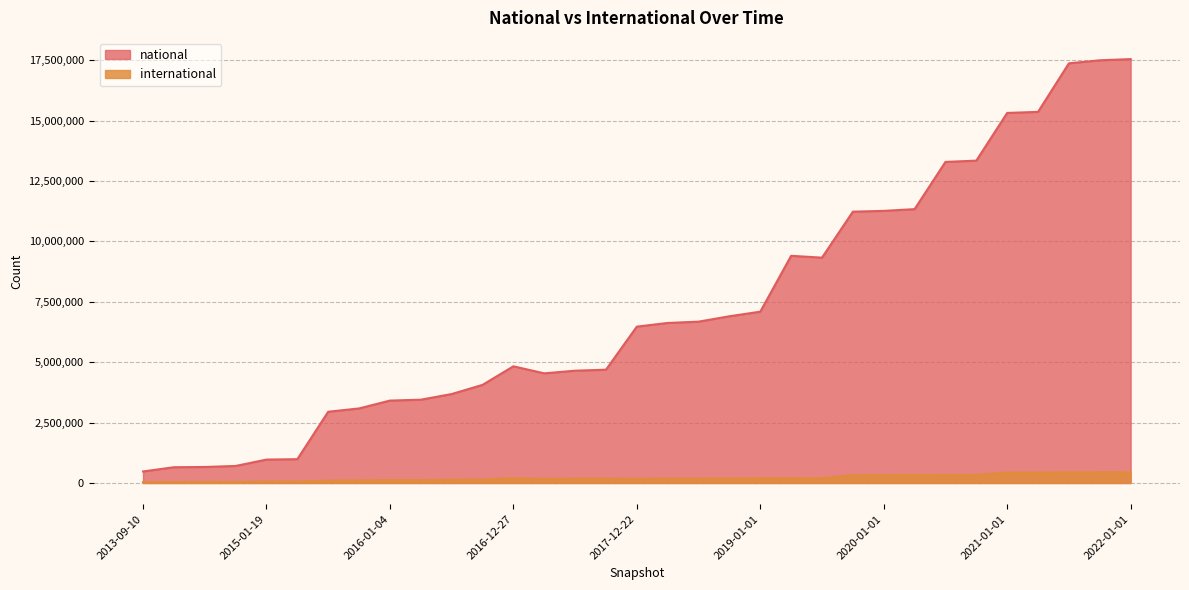

List the labels in order of international value, largest first.

2022-01-01, 2021-10-01, 2021-07-01, 2021-04-01, 2021-01-01, 2020-10-01, 2020-07-01, 2020-04-01, 2019-10-09, 2020-01-01, 2016-12-27, 2019-01-01, 2019-04-06, 2019-07-01, 2018-09-28, 2018-07-11, 2017-07-24, 2018-04-09, 2017-10-12, 2017-12-22, 2017-04-12, 2016-10-07, 2016-07-04, 2016-04-05, 2016-01-04, 2015-10-01, 2015-07-03, 2015-04-09, 2015-01-19, 2014-09-08, 2014-03-28, 2013-12-20, 2013-09-10